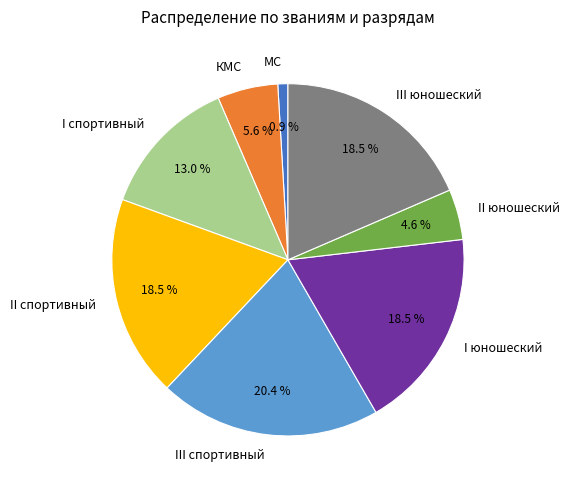

Is it true that МС is 11% of the pie?

False